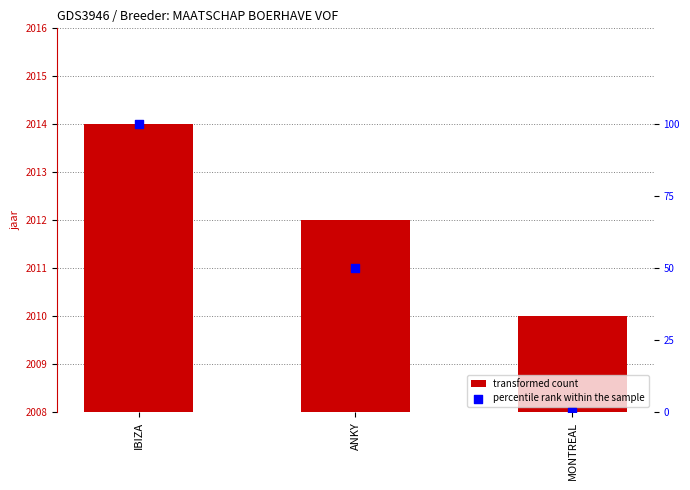

Which series reaches the maximum Y coordinate?

percentile rank within the sample